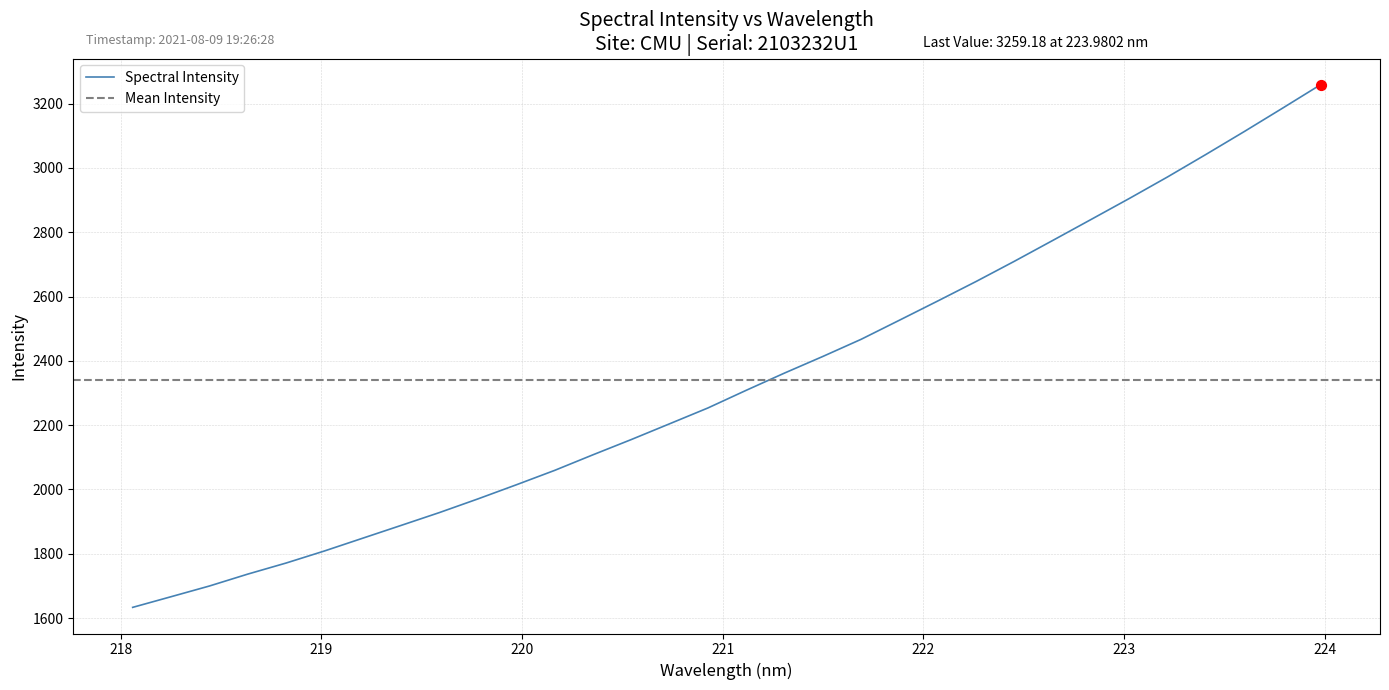

What is the change in value from 219.3979 to 222.6447?

+886.2